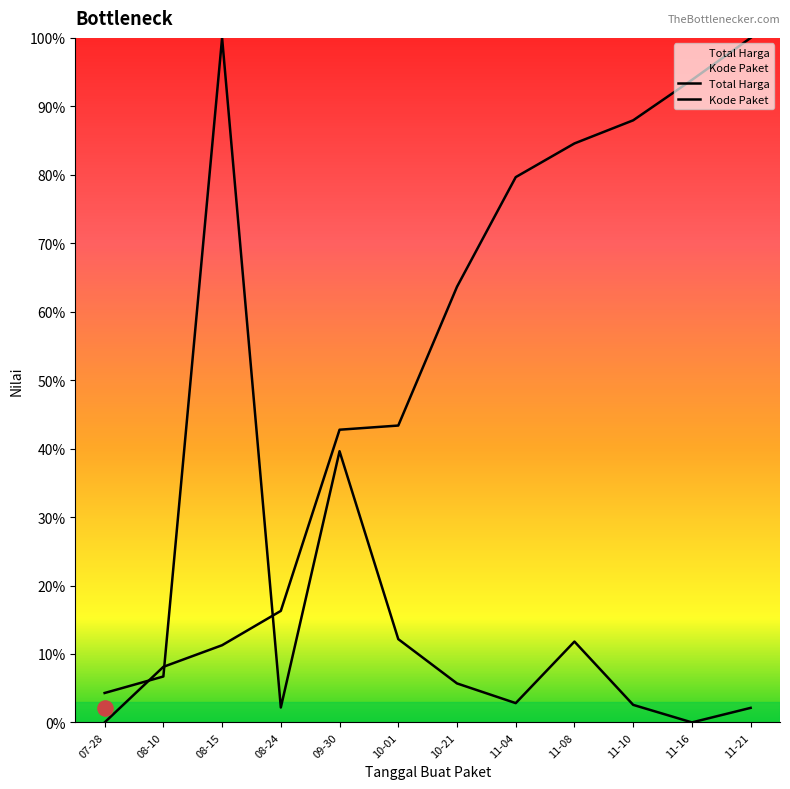

Which series reaches the minimum Y coordinate?

Total Harga